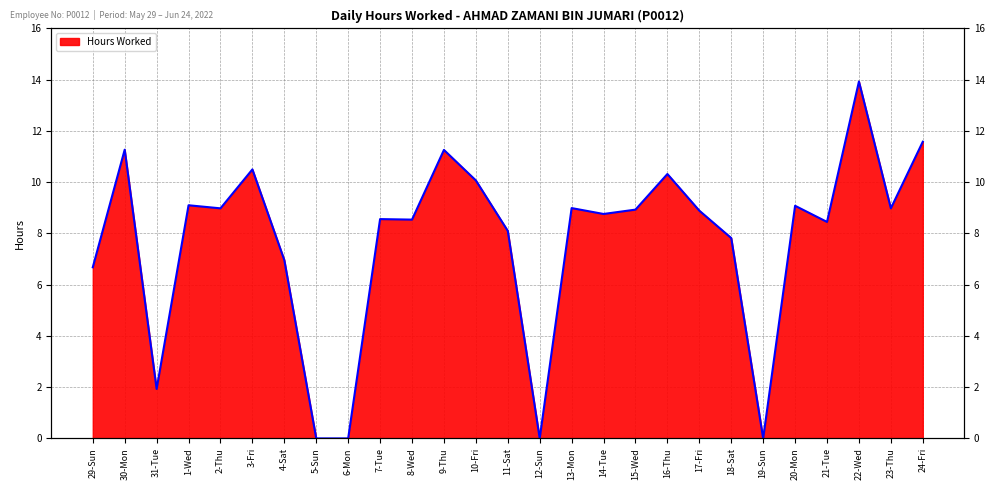

Does the chart have visible grid lines?

Yes